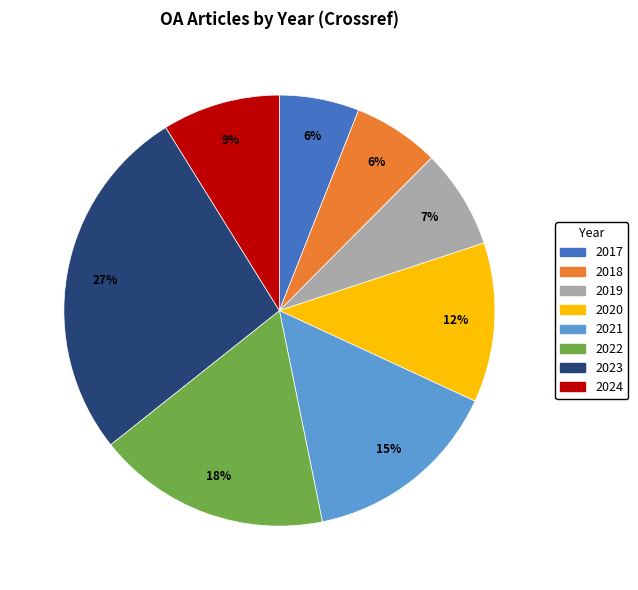

How many slices are in this pie chart?

8